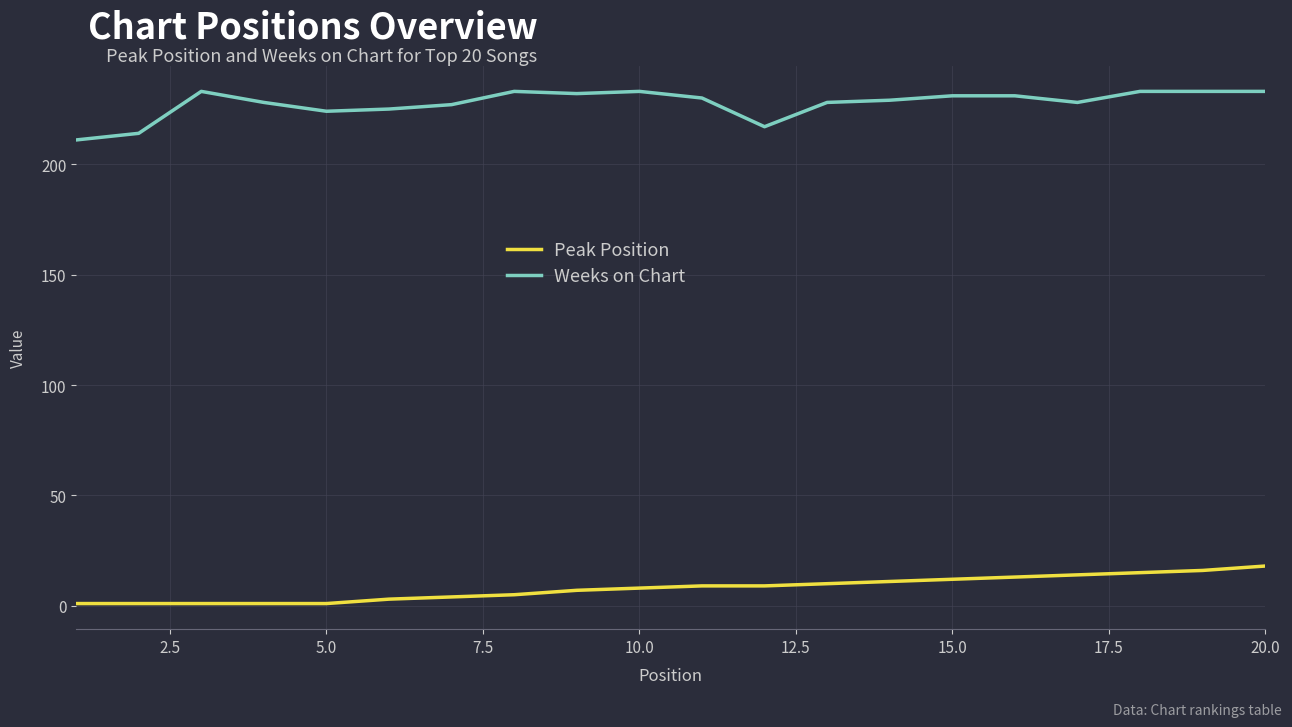

Count the number of categories in the chart.

20